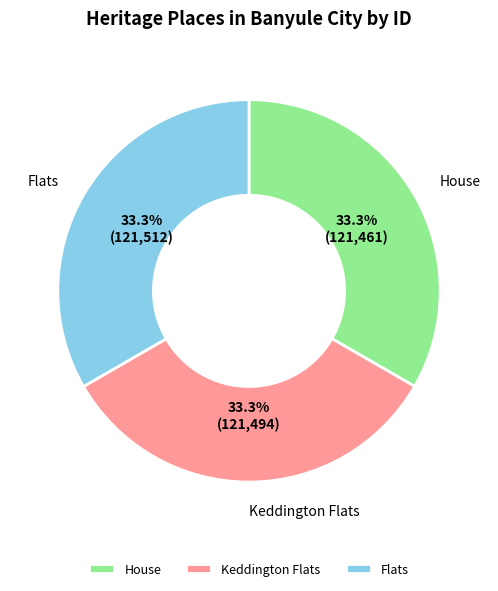

Approximately how many times larger is the value at Flats compared to Keddington Flats?

1.0